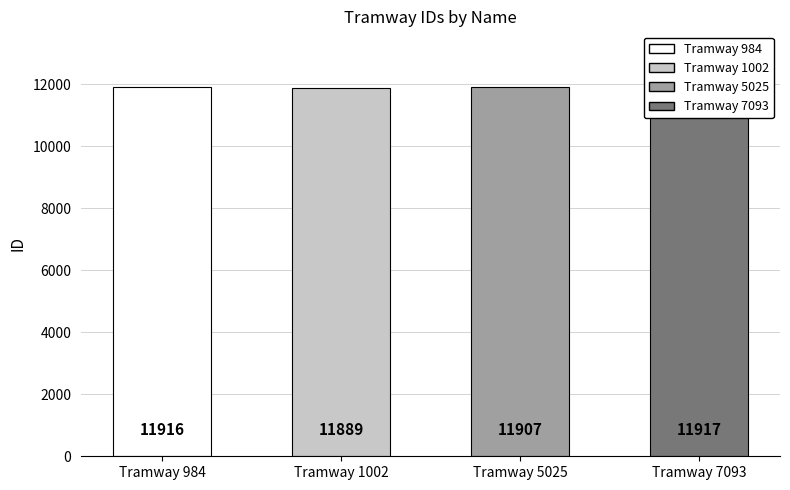

At which category does the chart reach its peak across all series?

Tramway 7093